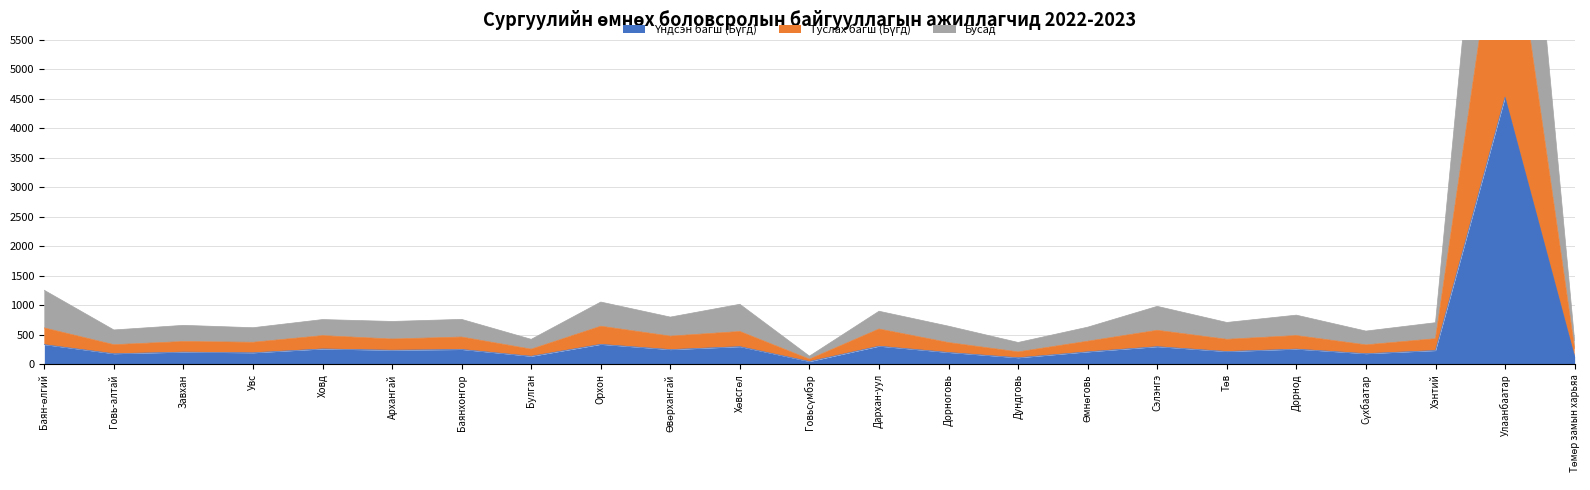

Which label corresponds to the largest value in the chart?

Улаанбаатар